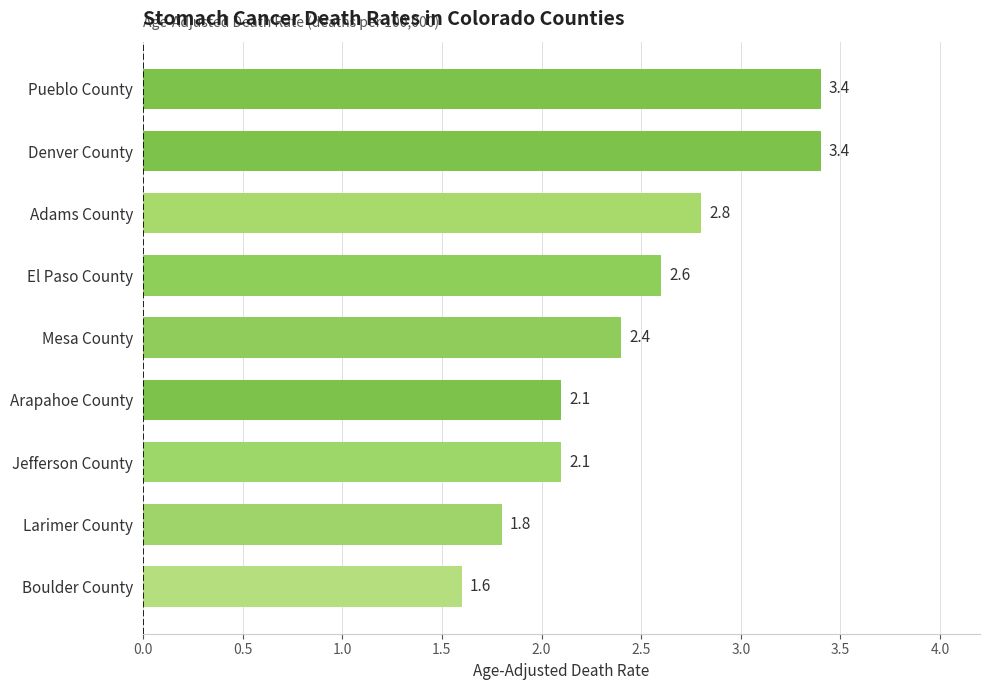

What is the sum of the values at Boulder County and Larimer County?

3.4